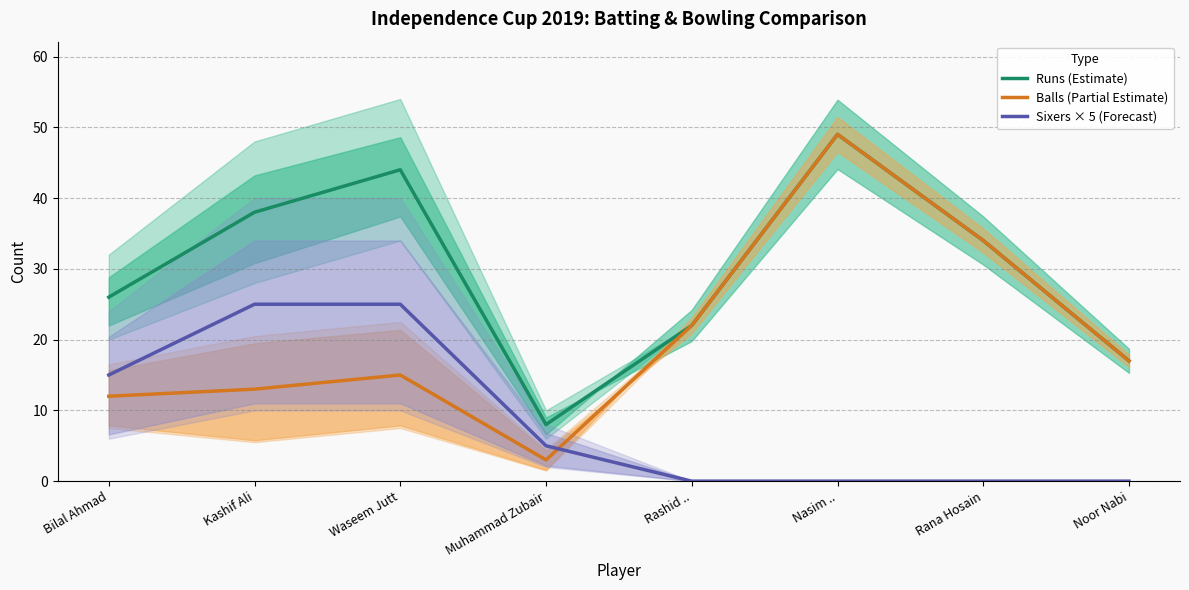

True or false: Runs (Estimate) and Balls (Partial Estimate) cross at least once.

False